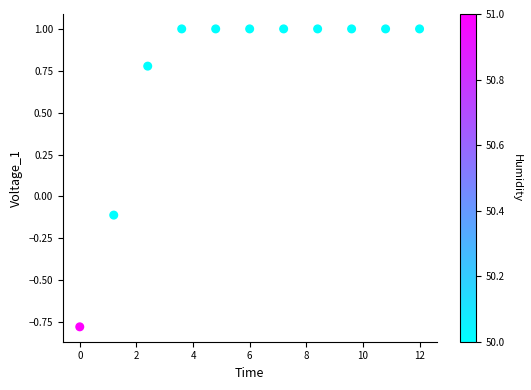

What is the range of Y values (max minus min)?

1.8